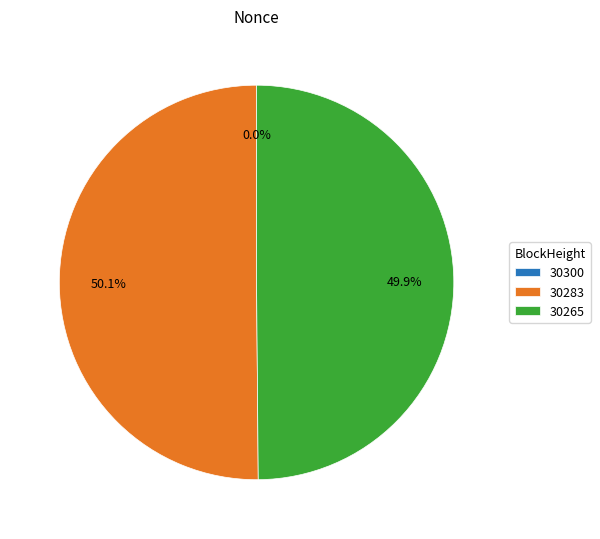

True or false: 30283 accounts for 64% of the total.

False